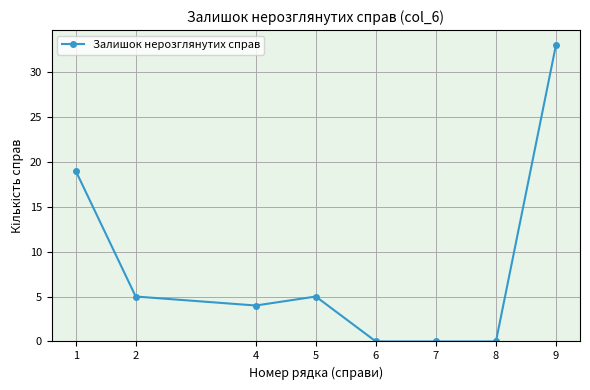

Which category has the highest value across all series?

9